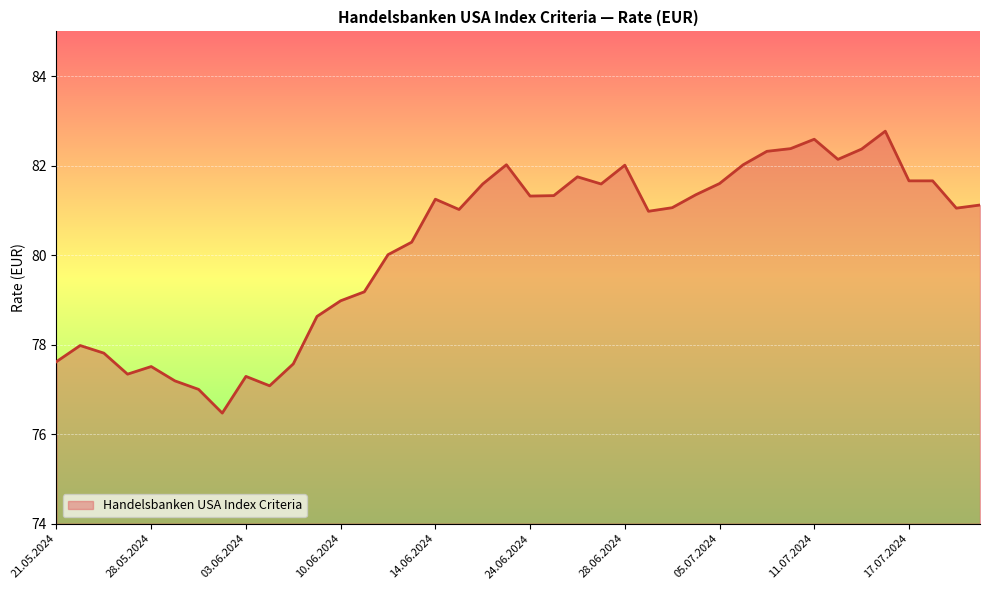

What is the difference between the maximum and minimum values?

6.3